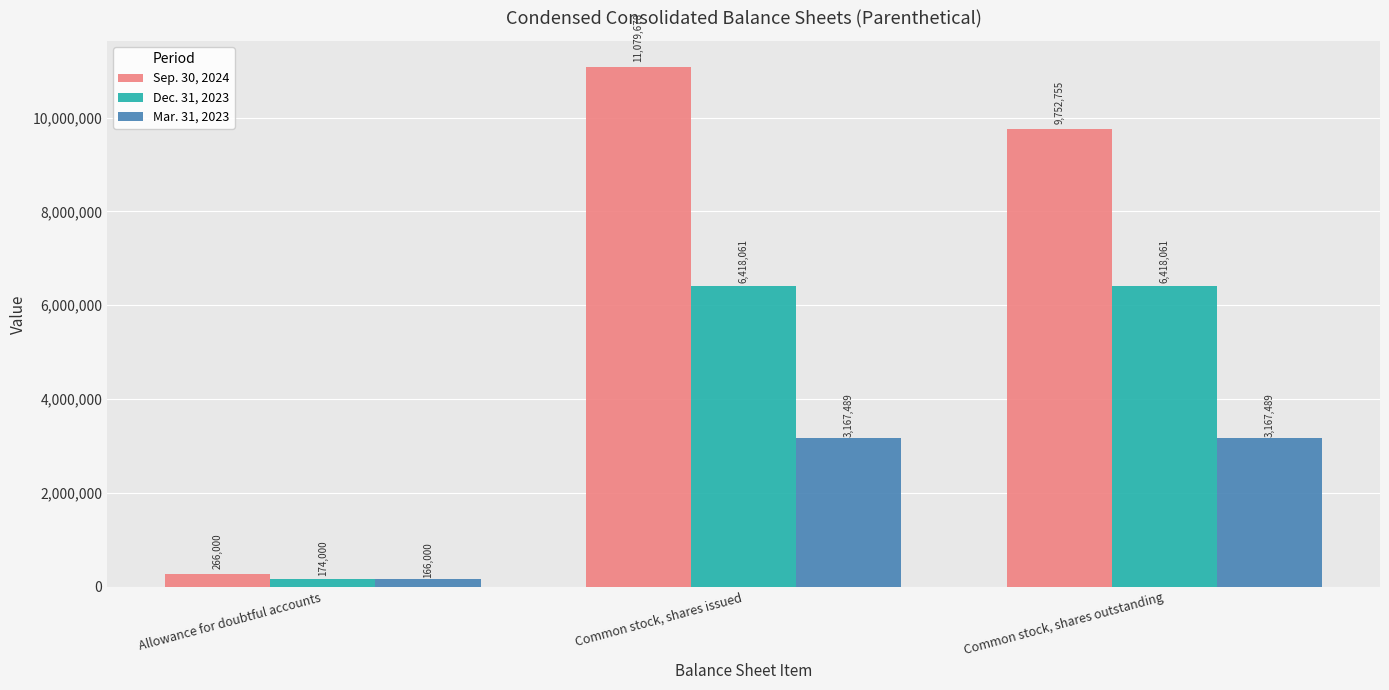

Is it true that Sep. 30, 2024 equals 6278723 at Common stock, shares issued?

False